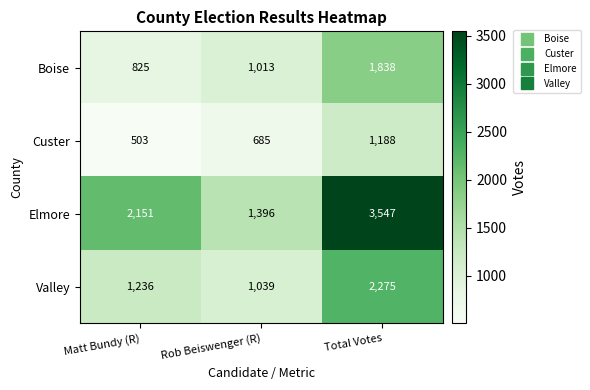

How many values in the Boise series are below 1013?

1